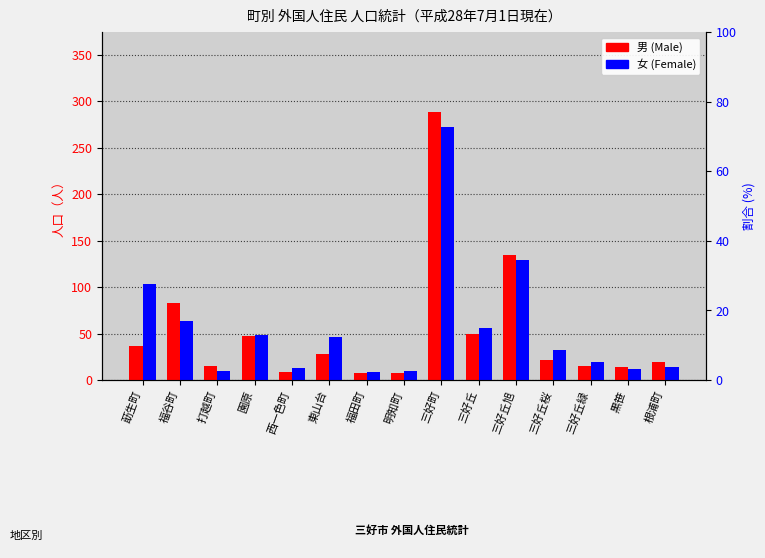

At how many categories does at least one series exceed 38?

7